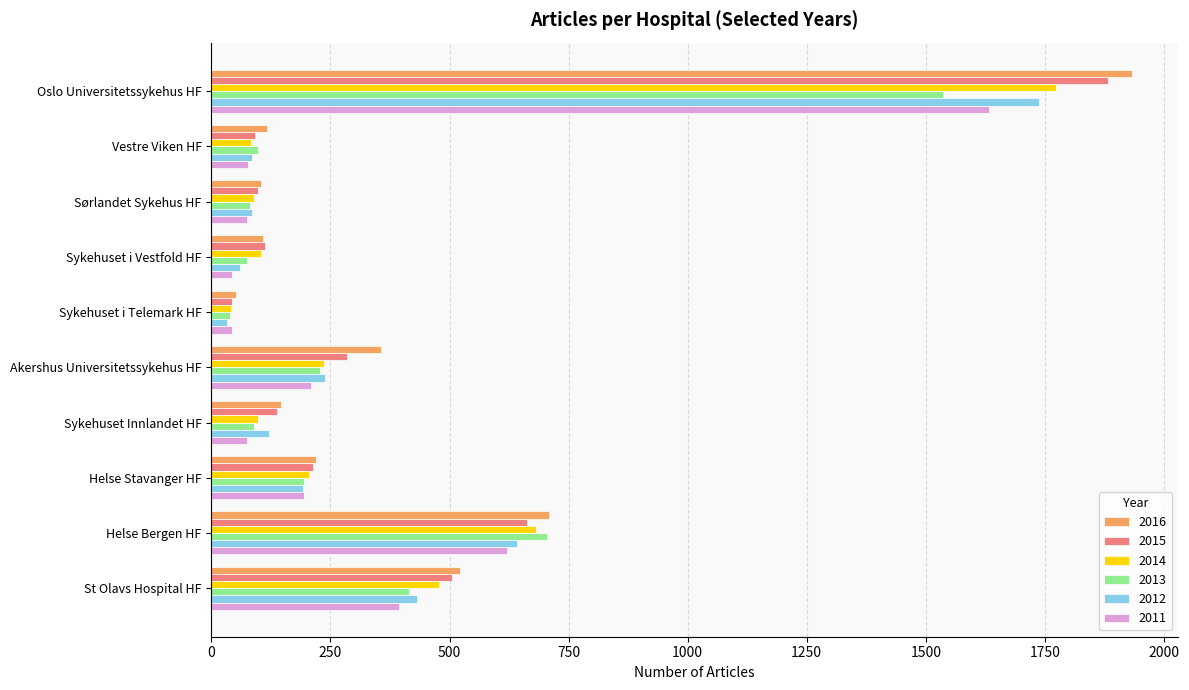

What is the sum of the 2016 values at St Olavs Hospital HF and Vestre Viken HF?

639